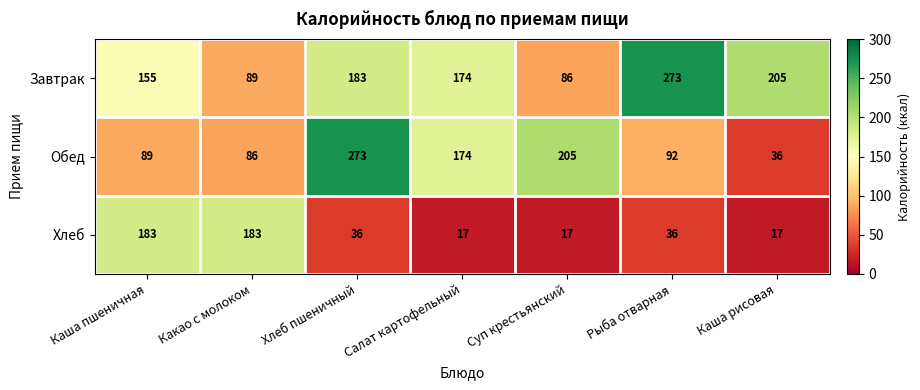

What is the greatest value displayed?

273